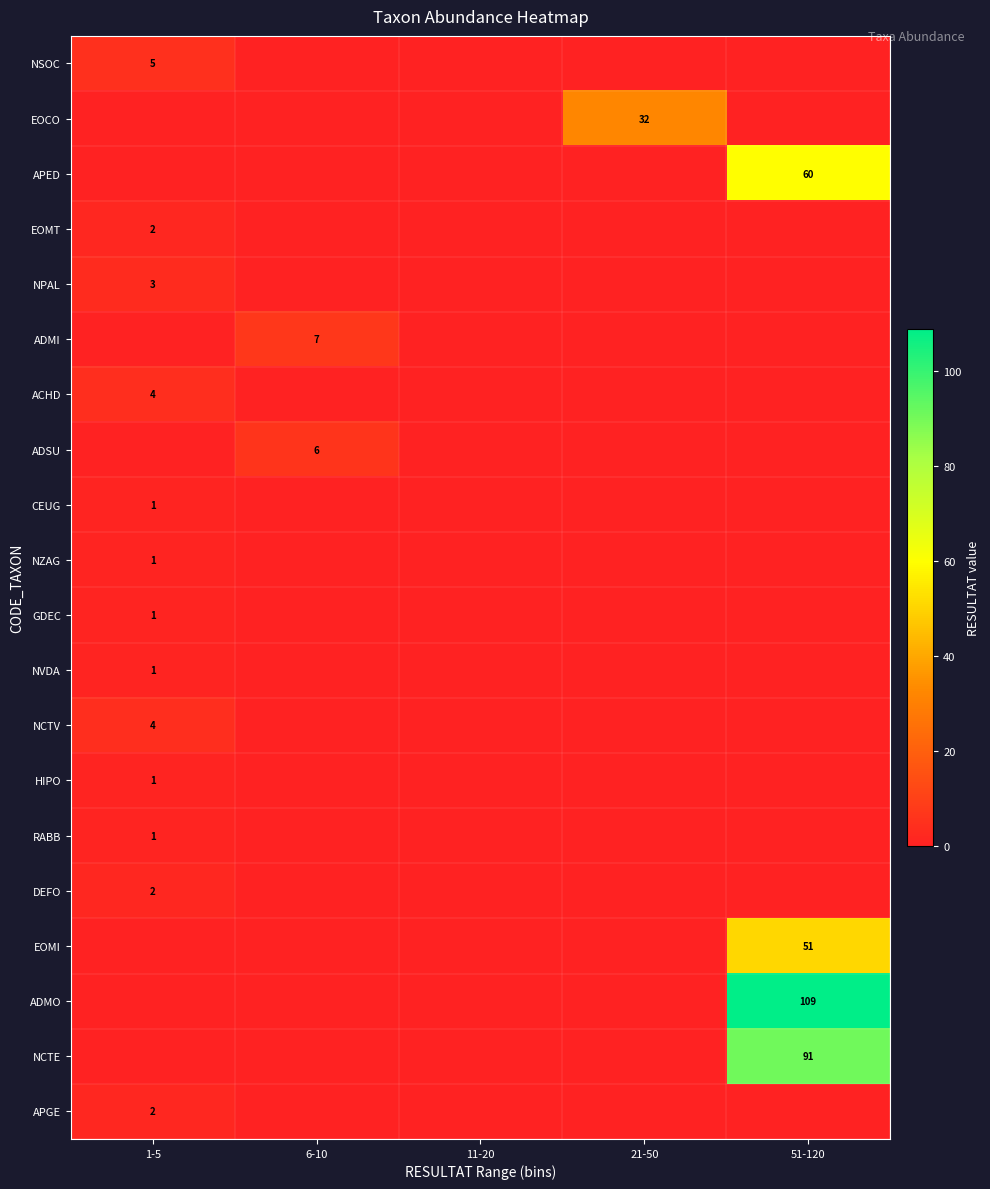

What is the greatest value displayed?

109